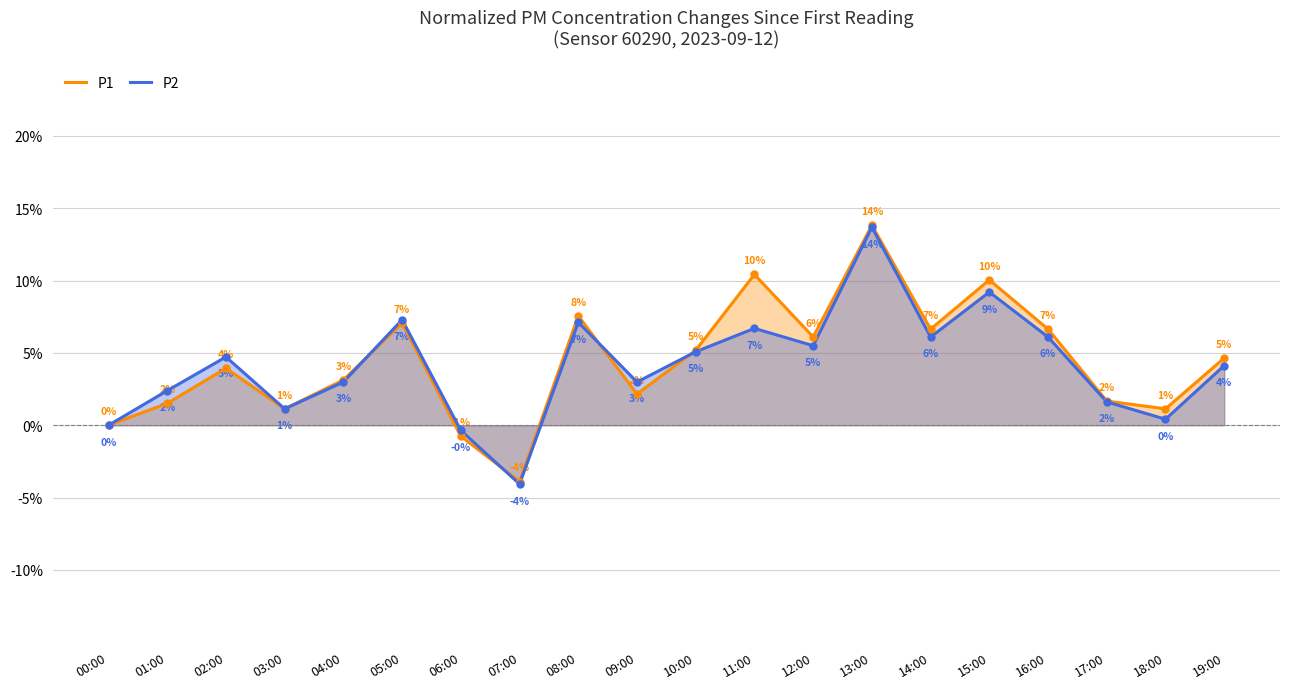

What is the value of the P1 point at the 15th from the left?

6.6